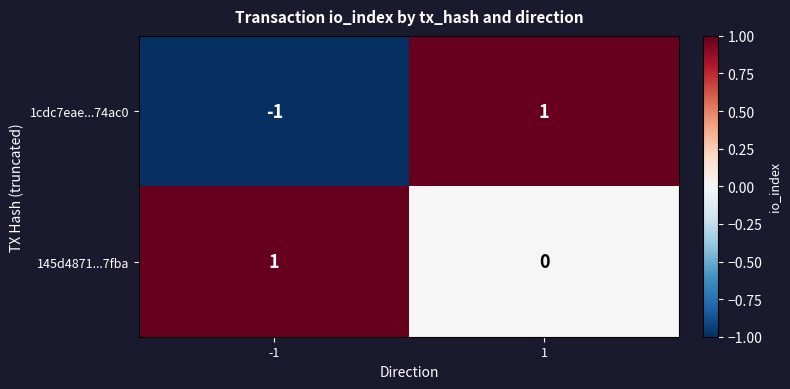

The 145d4871...7fba series shows 1 at -1. True or false?

True